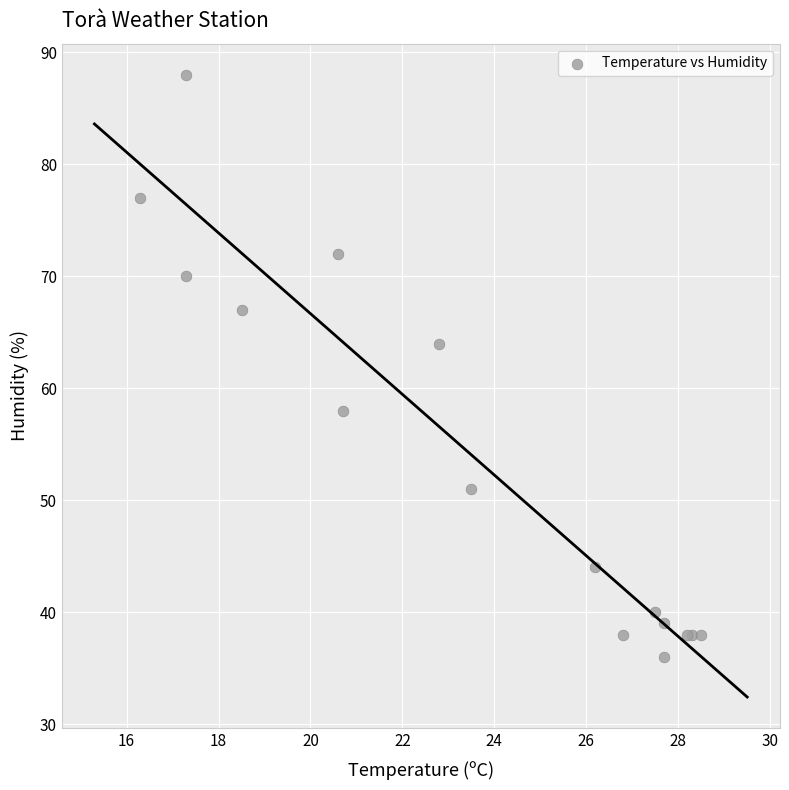

What Y value in the scatter plot is closest to 62?

64